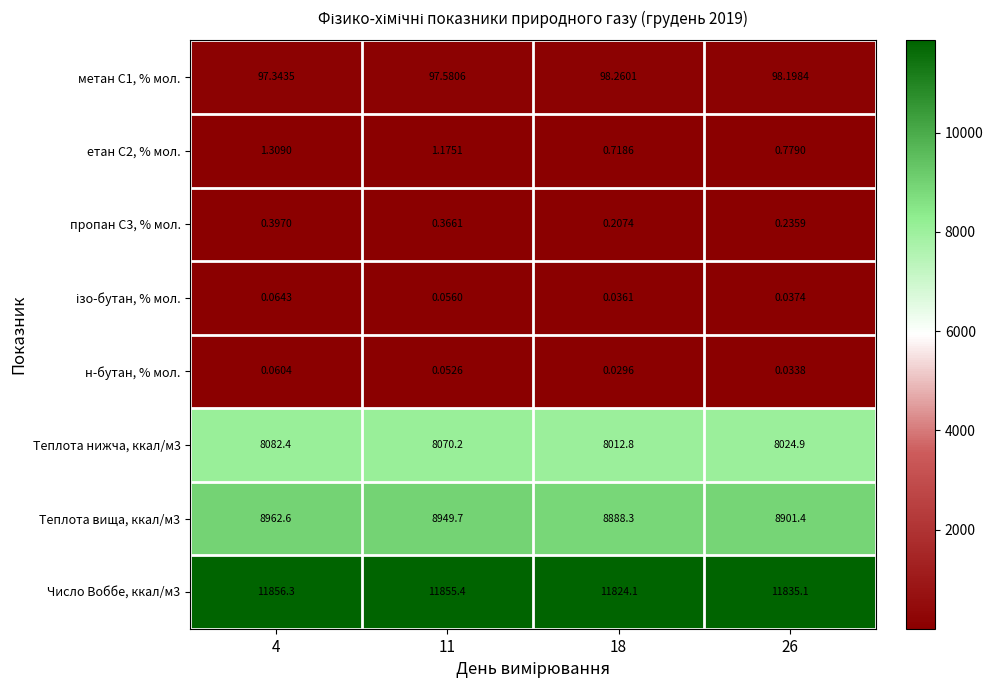

Is the value of пропан С3, % мол. at 26 greater than the value of н-бутан, % мол. at 4?

Yes